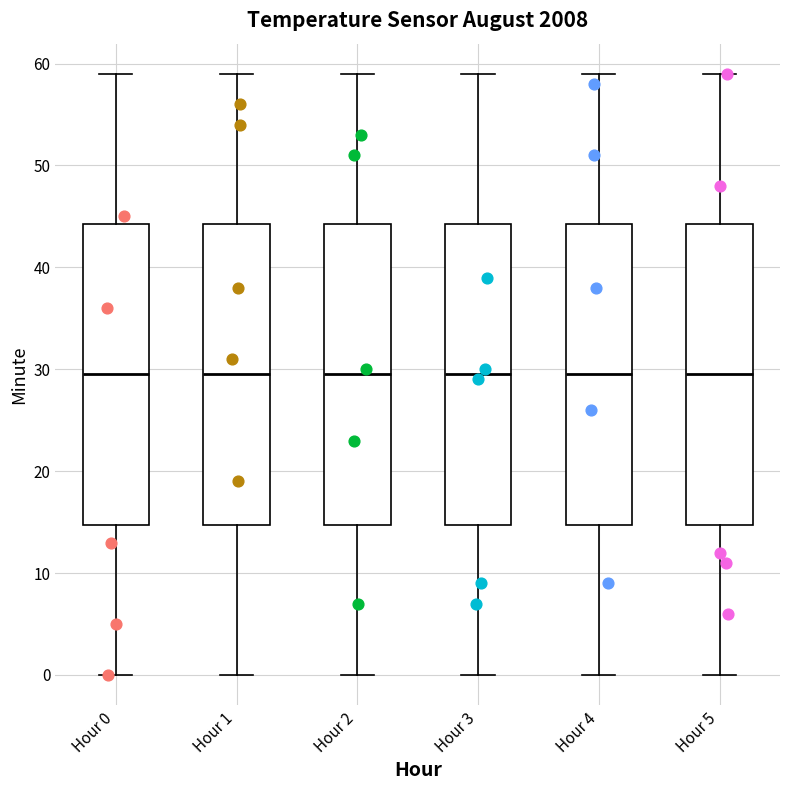

Reading left to right, transcribe this box plot: for each box, give where its median line is, the range the box spans, and where its two whiskers end, as read against the y-axis. The values are not printed on the chart, so give them approximately, as read against the axis.

Hour 0: median 30, box 15 to 44, whiskers 0 to 59
Hour 1: median 30, box 15 to 44, whiskers 0 to 59
Hour 2: median 30, box 15 to 44, whiskers 0 to 59
Hour 3: median 30, box 15 to 44, whiskers 0 to 59
Hour 4: median 30, box 15 to 44, whiskers 0 to 59
Hour 5: median 30, box 15 to 44, whiskers 0 to 59